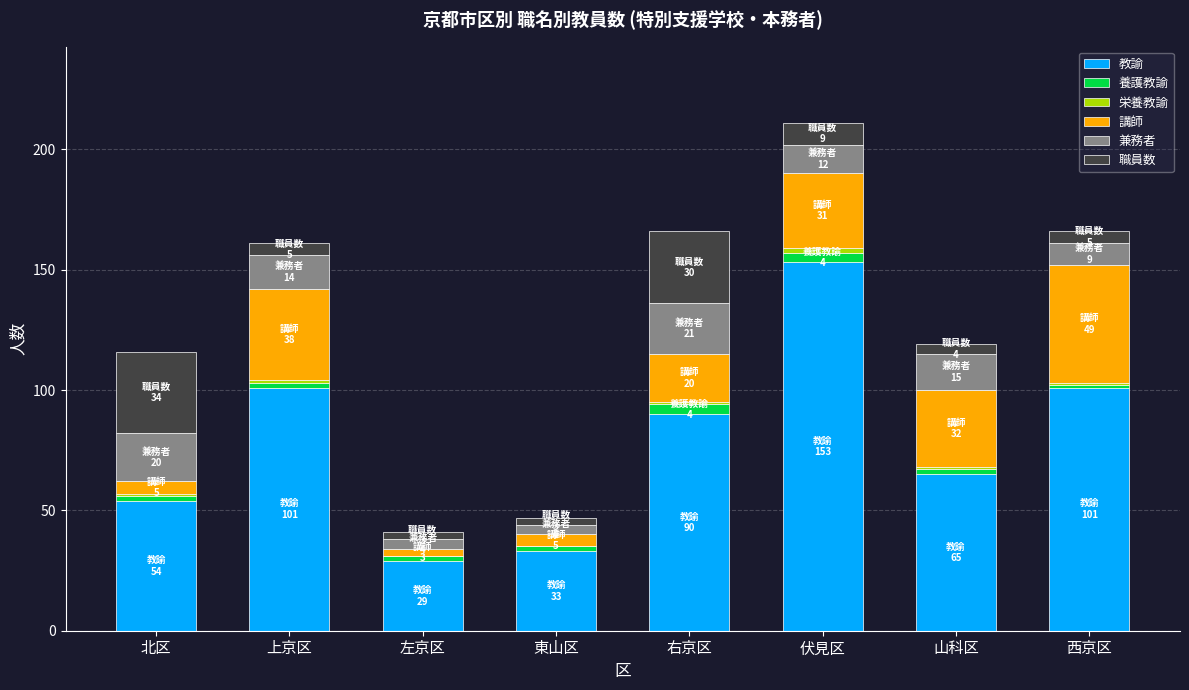

True or false: 教諭 has a value of 29 at 左京区.

True